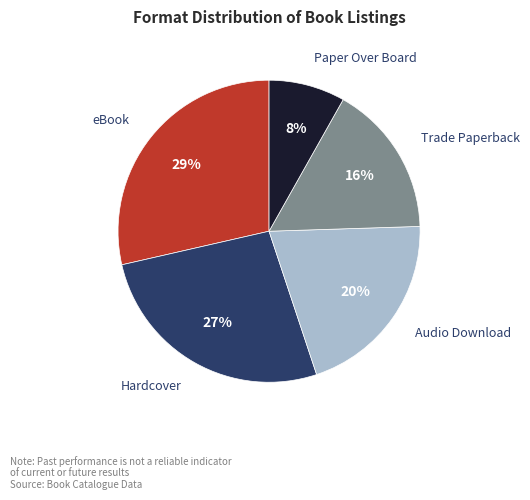

Is there any slice that represents more than half of the pie?

No